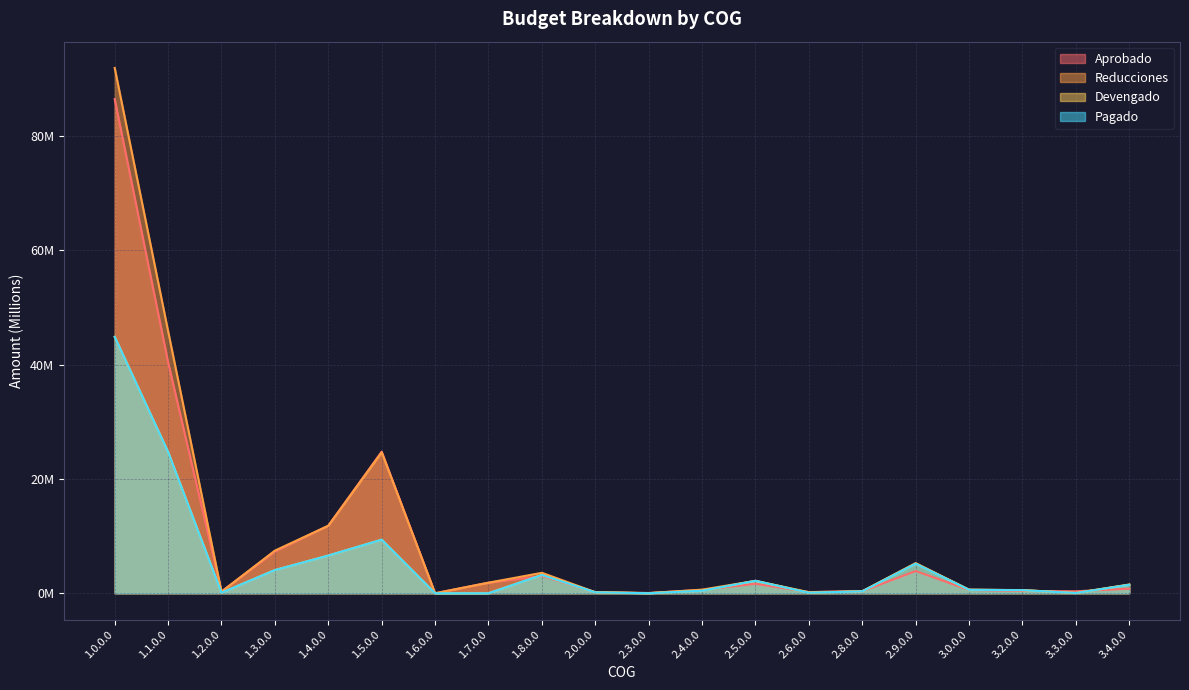

True or false: Reducciones has a value of 24.0 at 1.1.0.0.

False